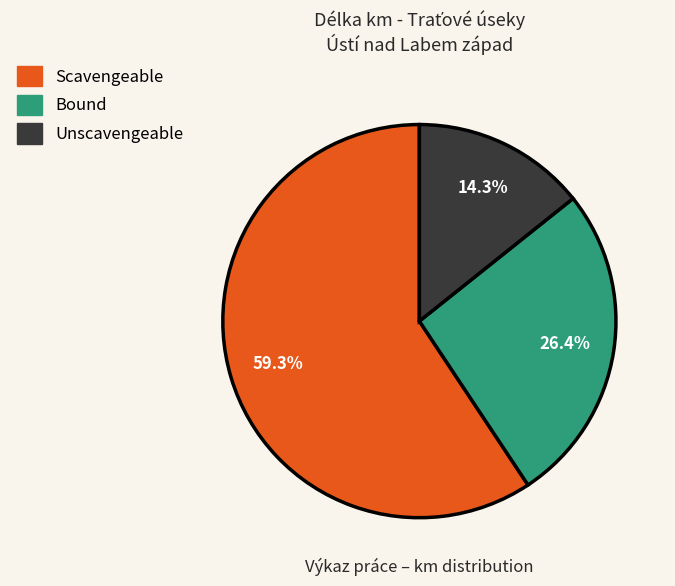

To the nearest percent, what is the difference between the largest and smallest slice percentages?

45%